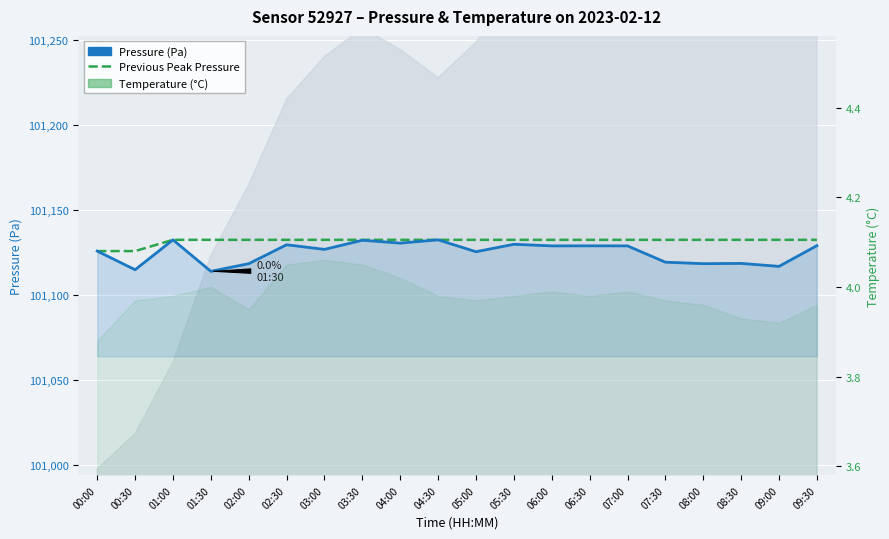

Reading left to right, what are all the values shown in this chart?

Pressure (Pa): 101125.7	101114.7	101132.3	101113.8	101118.3	101129.4	101126.7	101132.1	101130.4	101132.3	101125.3	101129.7	101128.8	101128.8	101128.8	101119.2	101118.3	101118.4	101116.7	101128.9
Previous Peak Pressure: 101125.7	101125.7	101132.3	101132.3	101132.3	101132.3	101132.3	101132.3	101132.3	101132.3	101132.3	101132.3	101132.3	101132.3	101132.3	101132.3	101132.3	101132.3	101132.3	101132.3
Temperature (°C): 3.9	4.0	4.0	4.0	4.0	4.0	4.1	4.0	4.0	4.0	4.0	4.0	4.0	4.0	4.0	4.0	4.0	3.9	3.9	4.0